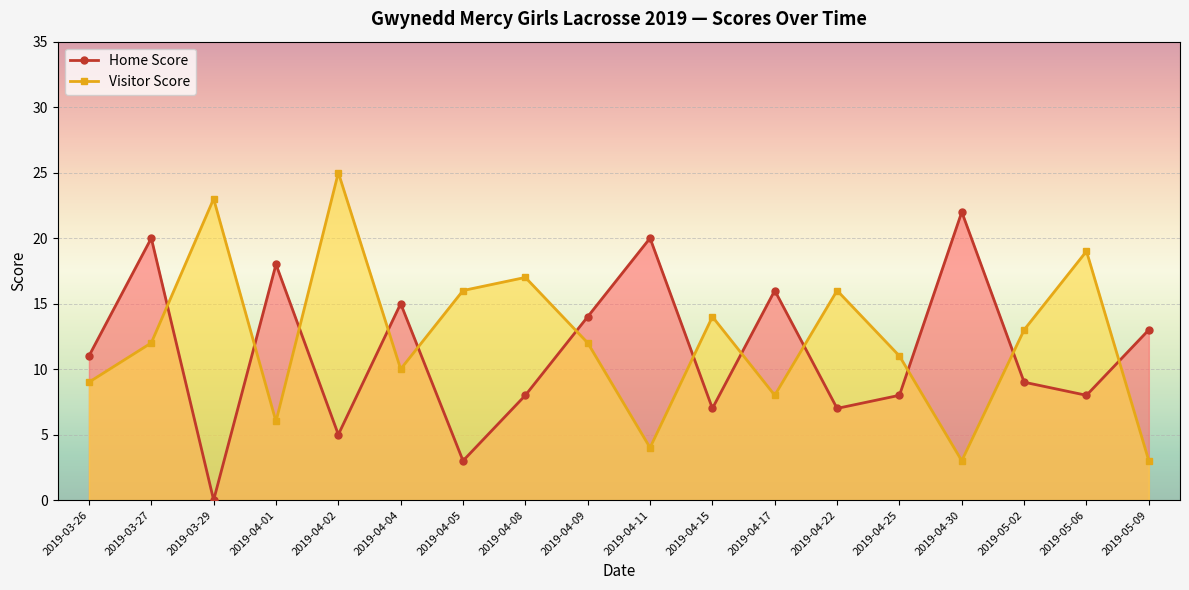

What is the difference between the second highest and minimum values in the Home Score series?

20